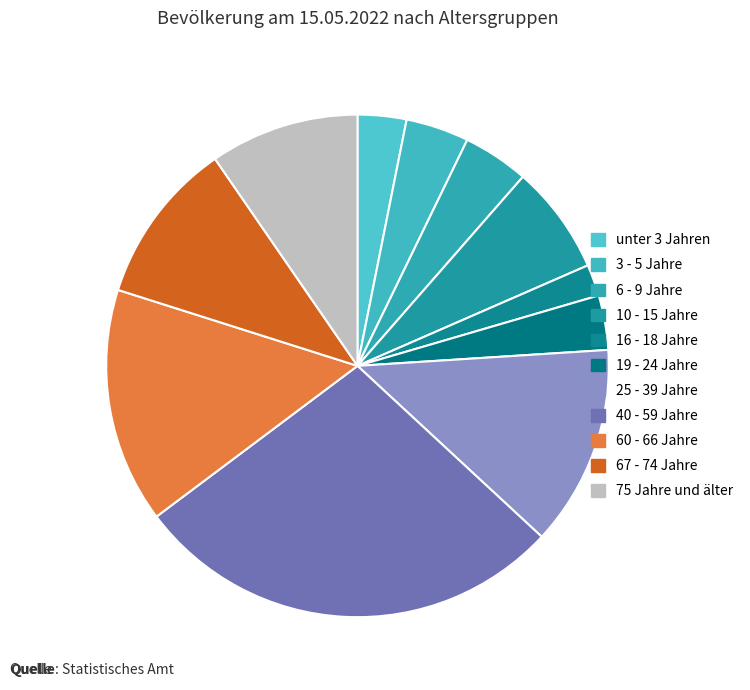

What percentage is the 10 - 15 Jahre slice, to the nearest percent?

7%